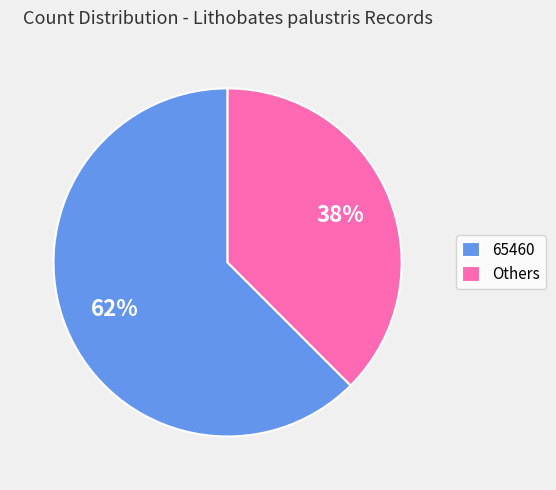

What is the smallest slice in the pie chart?

Others